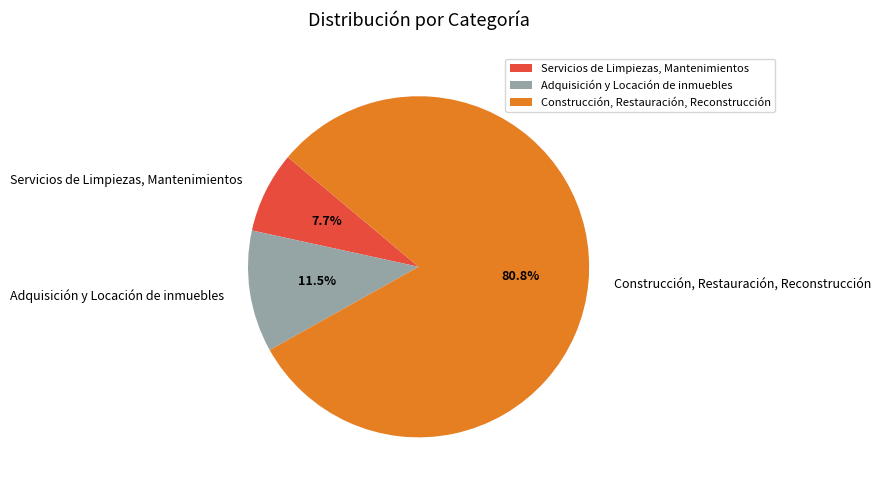

Rank the categories by value from lowest to highest.

Servicios de Limpiezas, Mantenimientos, Adquisición y Locación de inmuebles, Construcción, Restauración, Reconstrucción